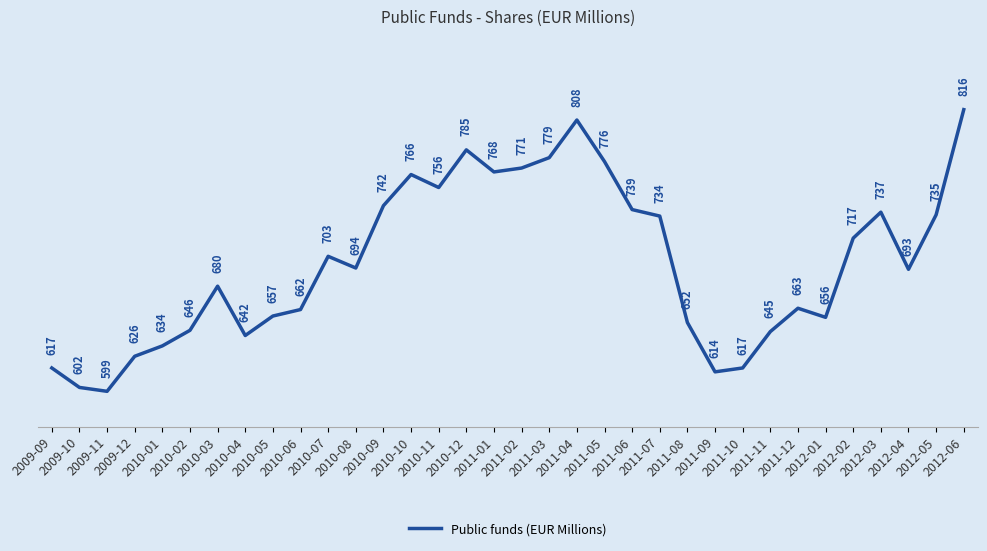

Approximately how many times larger is the value at 2010-05 compared to 2011-08?

1.0